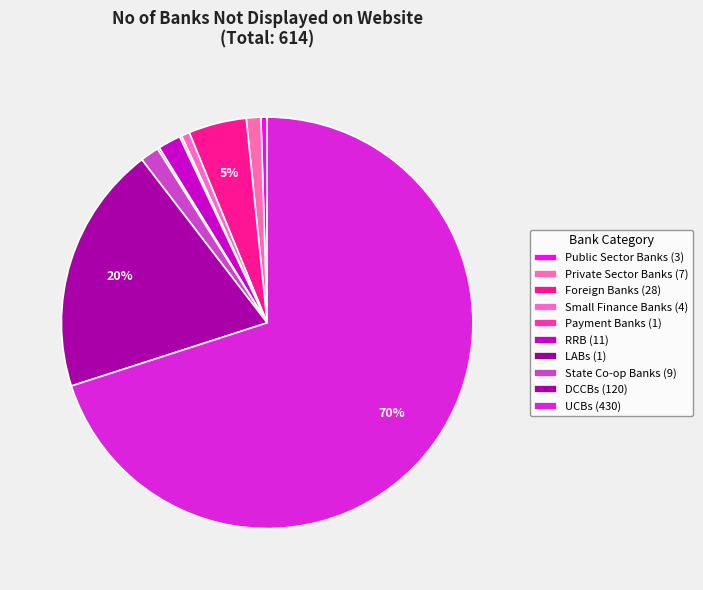

The DCCBs slice represents 20% of the pie. True or false?

True